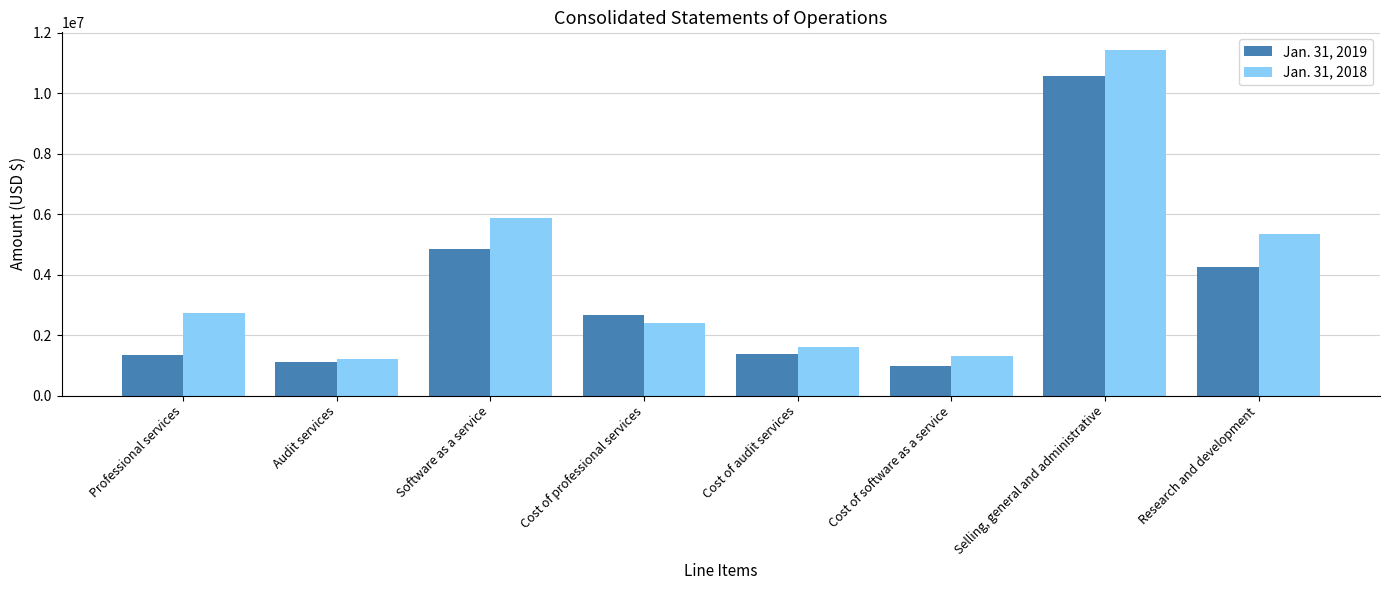

Where is Jan. 31, 2019 nearest to the value 5773000?

Software as a service